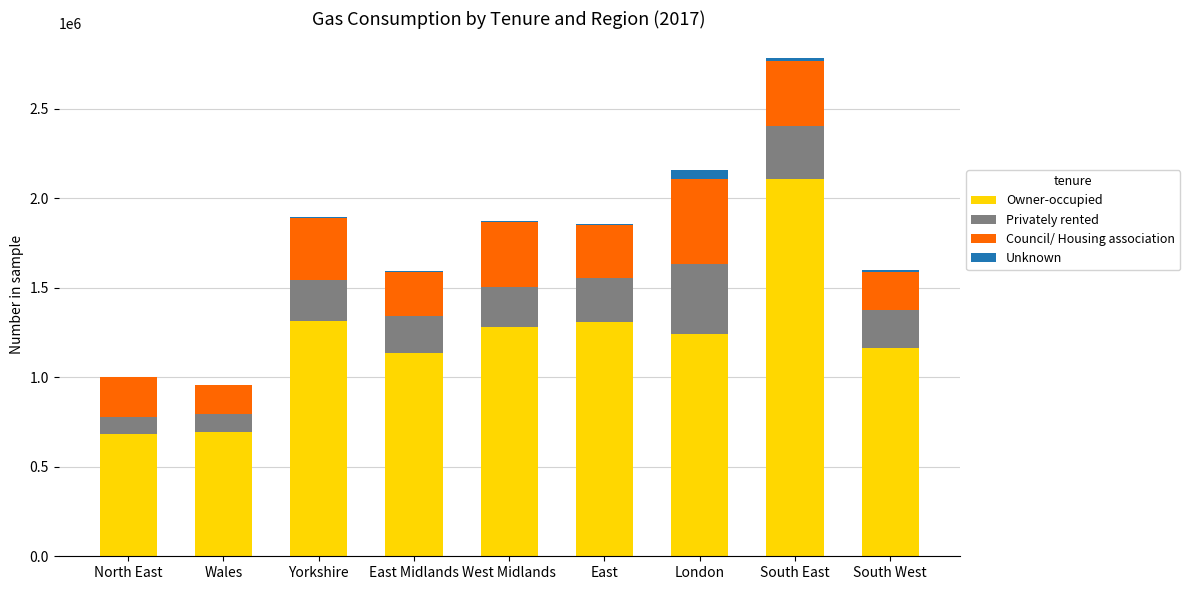

Which category has the highest value in the Owner-occupied series?

South East